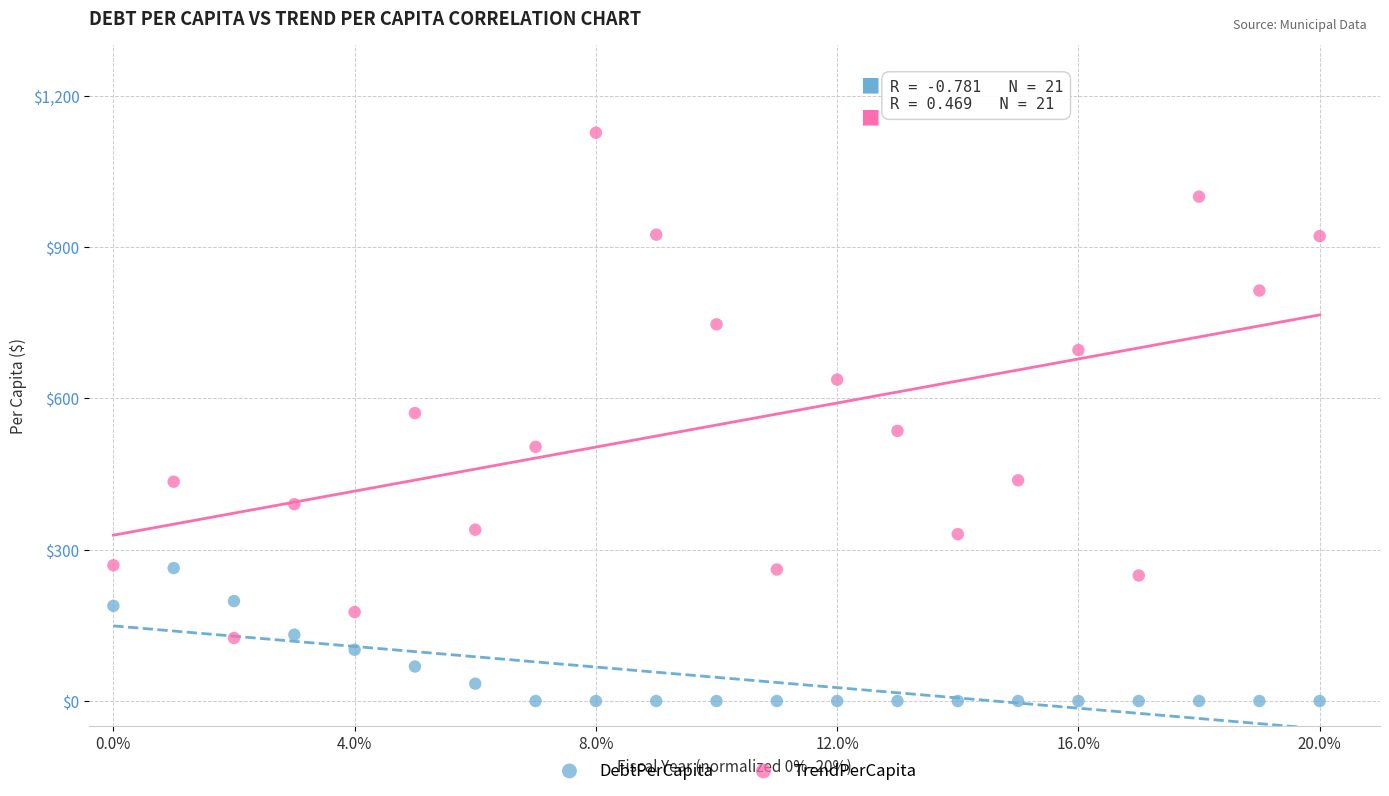

What are all the series names shown in the legend?

DebtPerCapita, TrendPerCapita